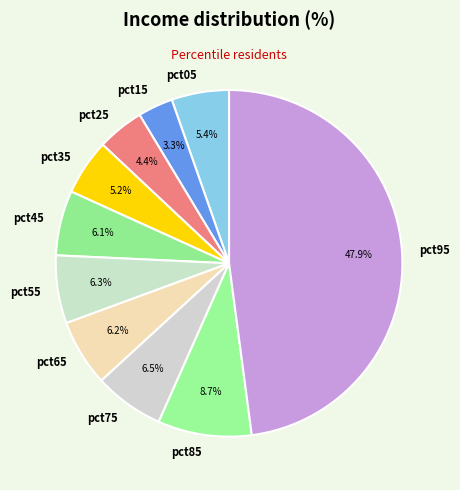

Does any single category account for the majority?

No